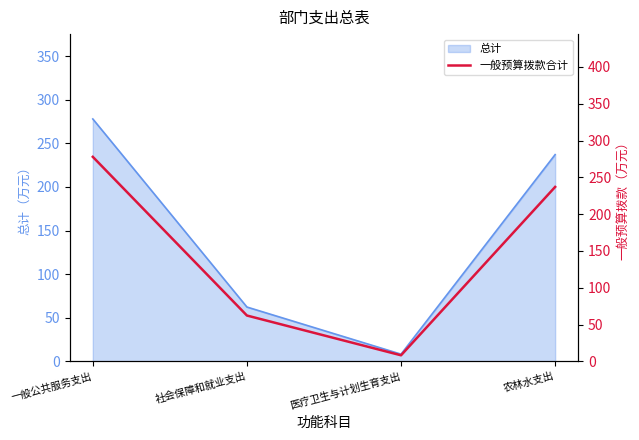

What is the minimum value shown in the chart?

8.3